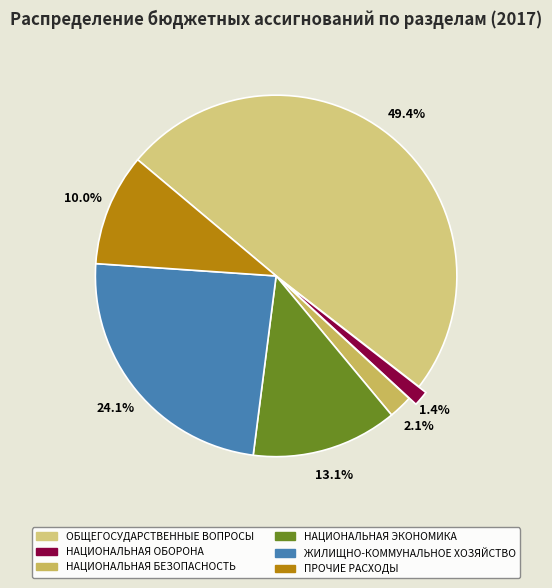

Count the number of slices in the pie.

6